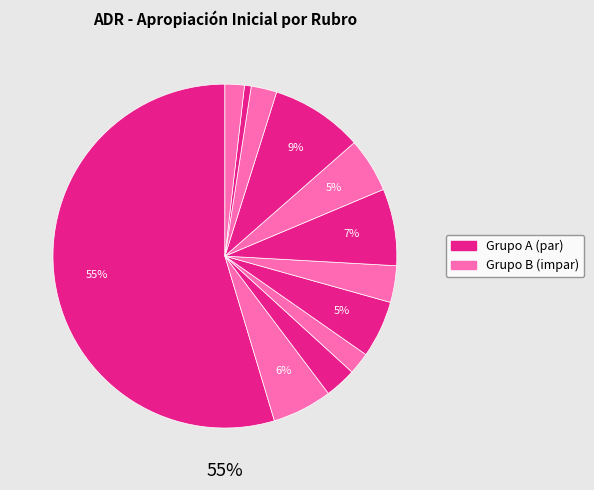

How many slices are in this pie chart?

12